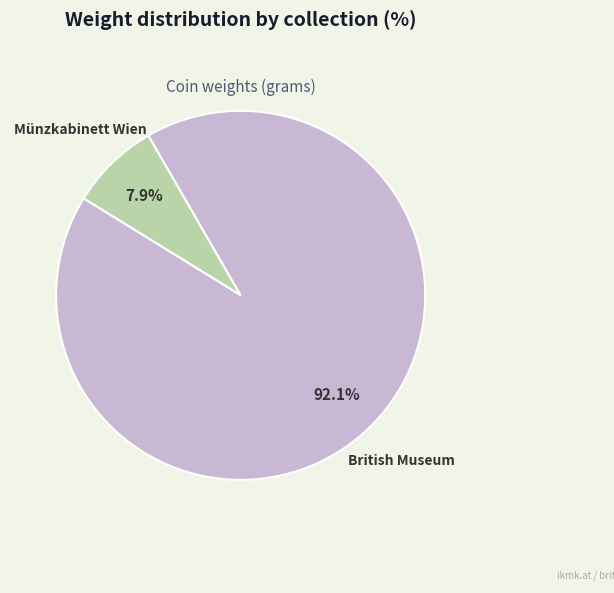

What percentage is NOT represented by Münzkabinett Wien?

92.1%